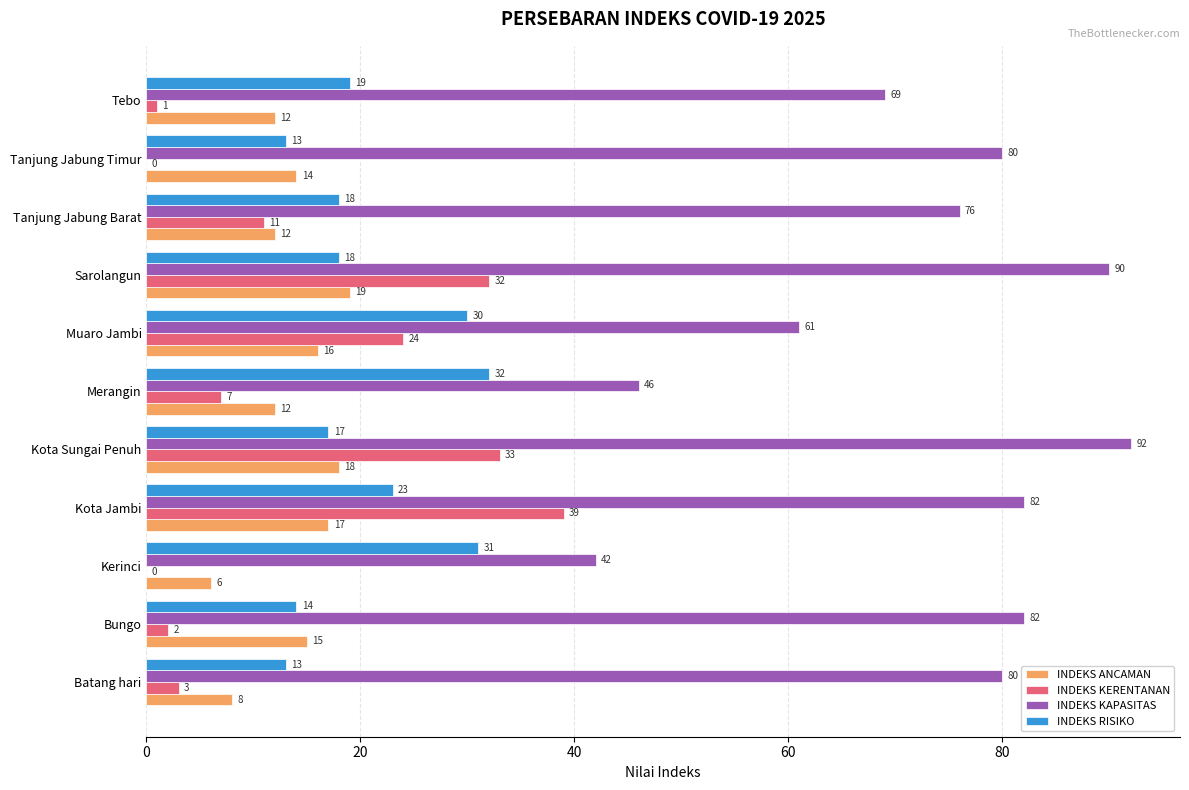

Which label corresponds to the largest value in the chart?

Kota Sungai Penuh